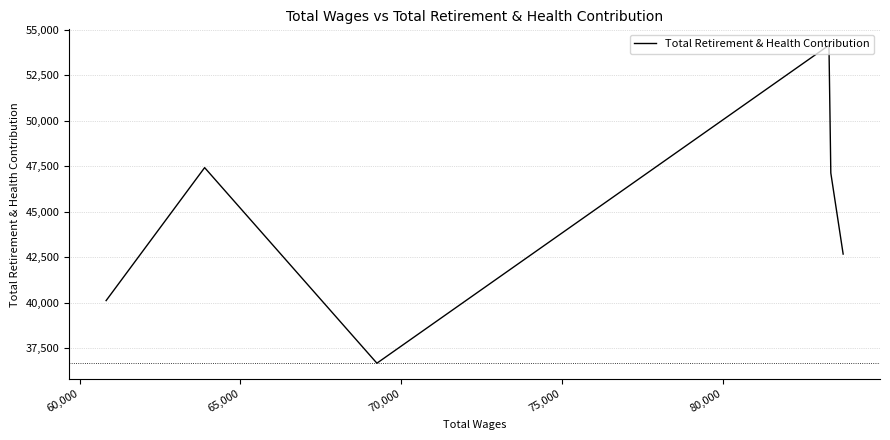

Count the number of categories in the chart.

6